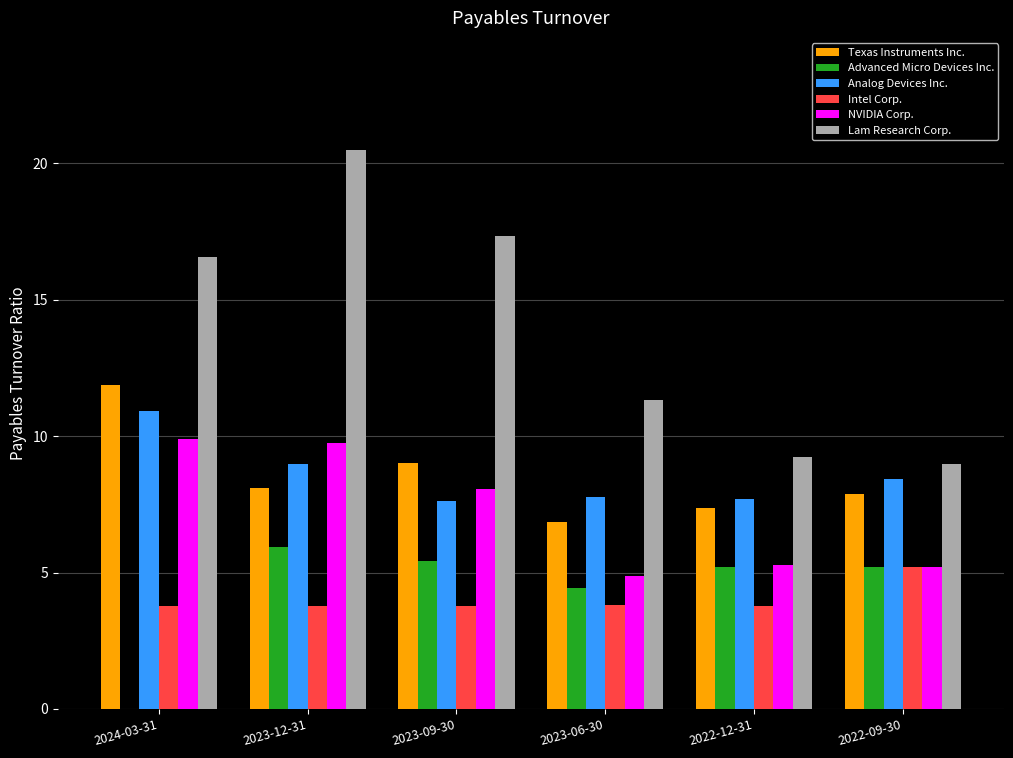

True or false: Lam Research Corp. has a value of 5.4 at 2023-06-30.

False